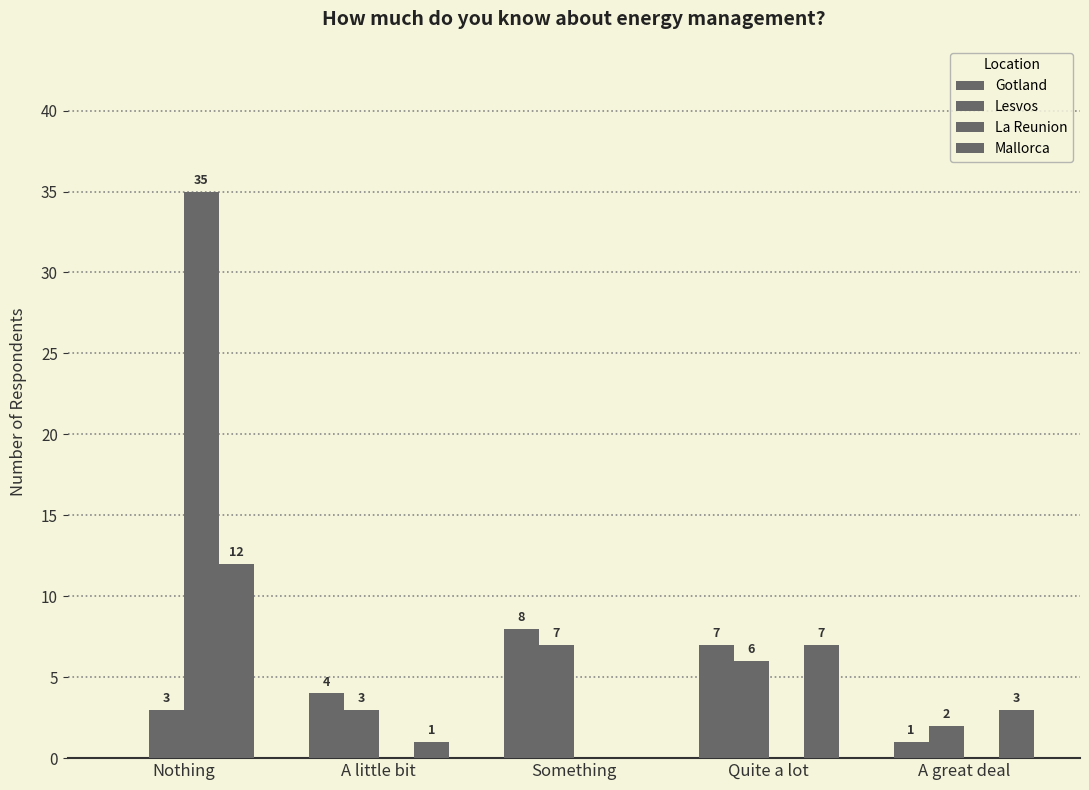

Reading left to right, what are all the values shown in this chart?

Gotland: Nothing=0	A little bit=4	Something=8	Quite a lot=7	A great deal=1
Lesvos: Nothing=3	A little bit=3	Something=7	Quite a lot=6	A great deal=2
La Reunion: Nothing=35	A little bit=0	Something=0	Quite a lot=0	A great deal=0
Mallorca: Nothing=12	A little bit=1	Something=0	Quite a lot=7	A great deal=3